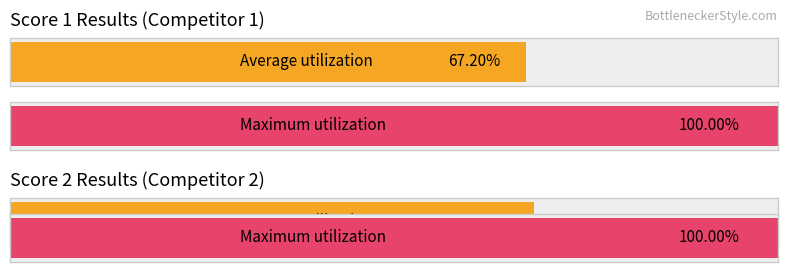

How many bars are there in each group?

2